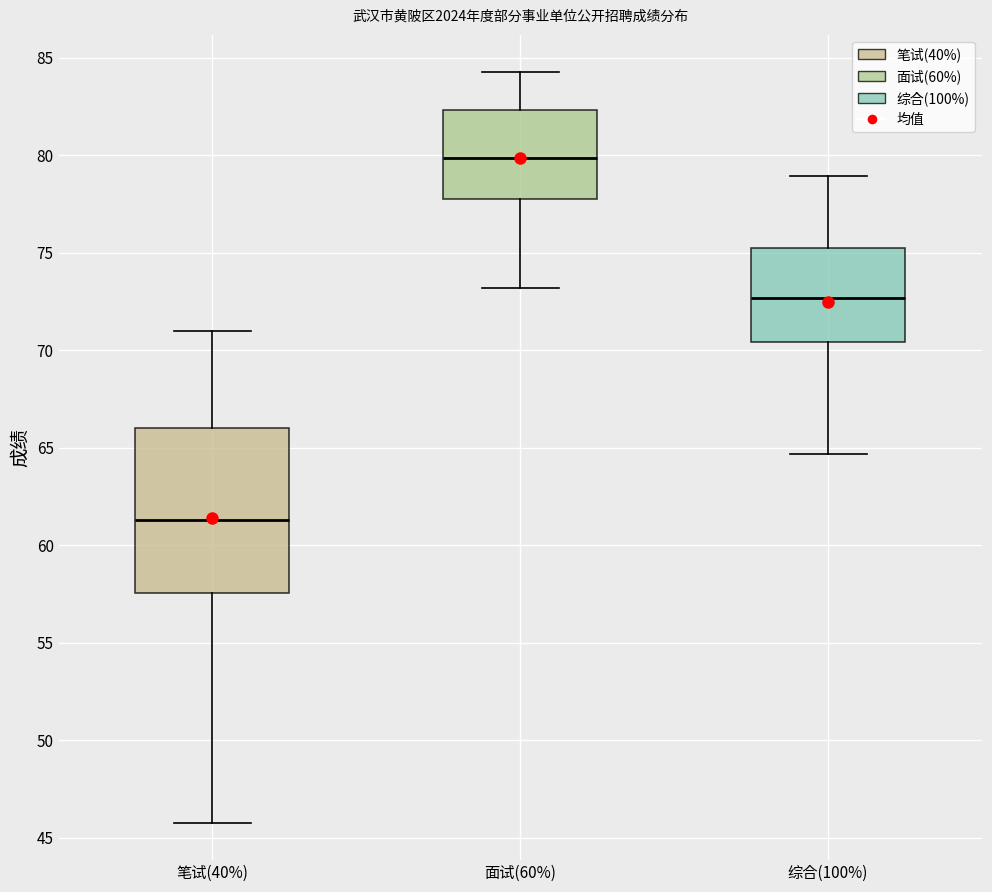

Which box is the tallest, from its lower edge to its upper edge?

笔试(40%)